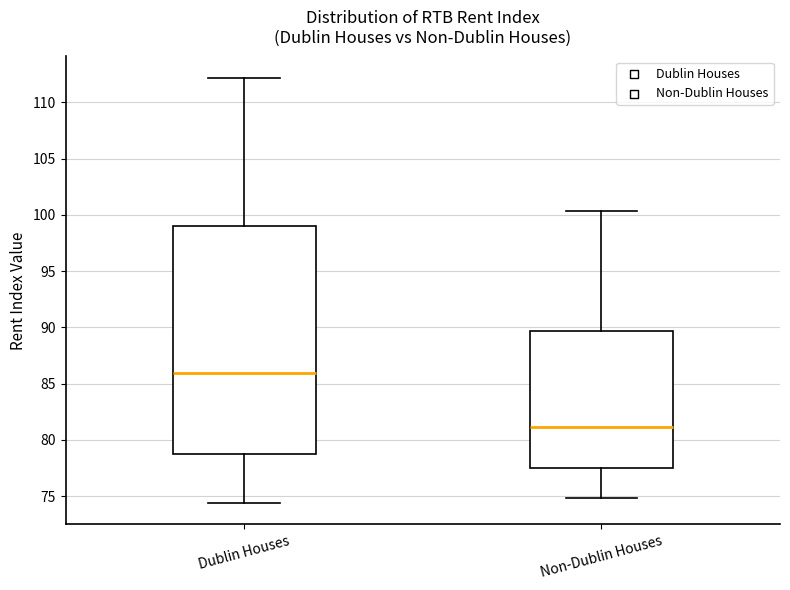

Reading left to right, read every box against the y-axis: the position of its median line, the range the box covers, and the ends of its whiskers. The values are not printed on the chart, so give them approximately, as read against the axis.

Dublin Houses: median 86.0, box 78.5 to 99.0, whiskers 74.5 to 112.0
Non-Dublin Houses: median 81.0, box 77.5 to 89.5, whiskers 75.0 to 100.5